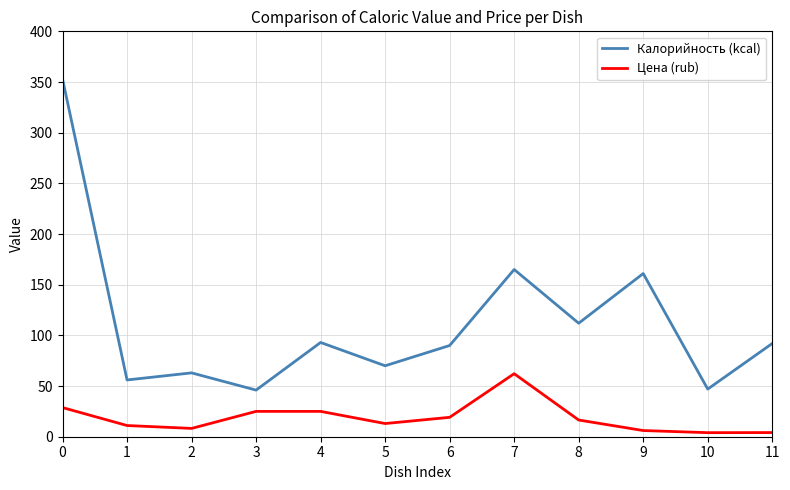

At which category does Калорийность (kcal) reach its first local valley?

1